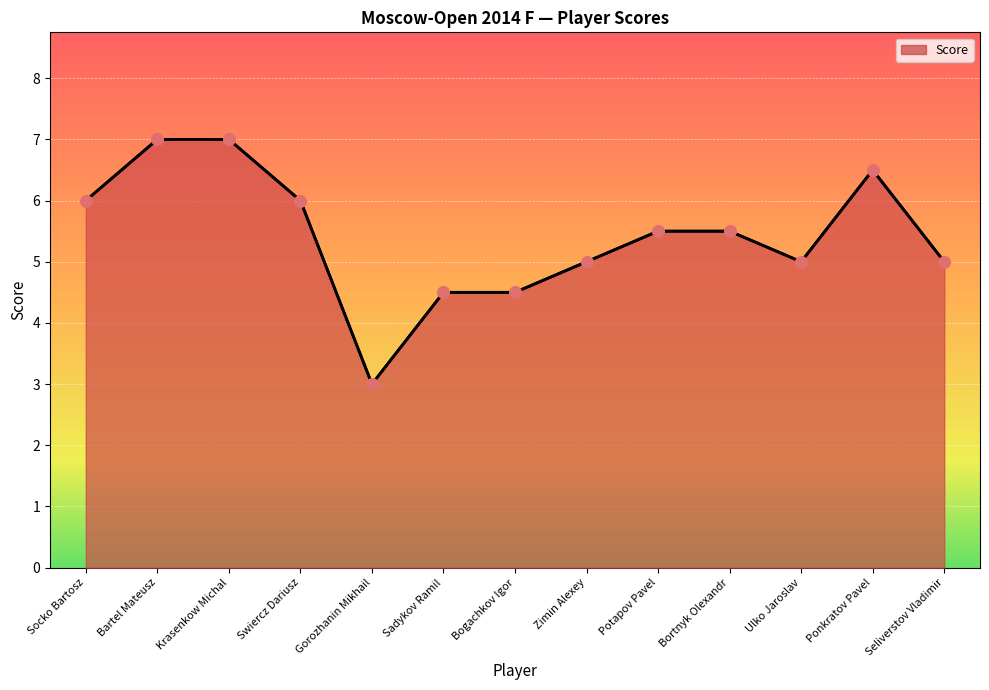

Between Bartel Mateusz and Krasenkow Michal, which is larger?

Bartel Mateusz